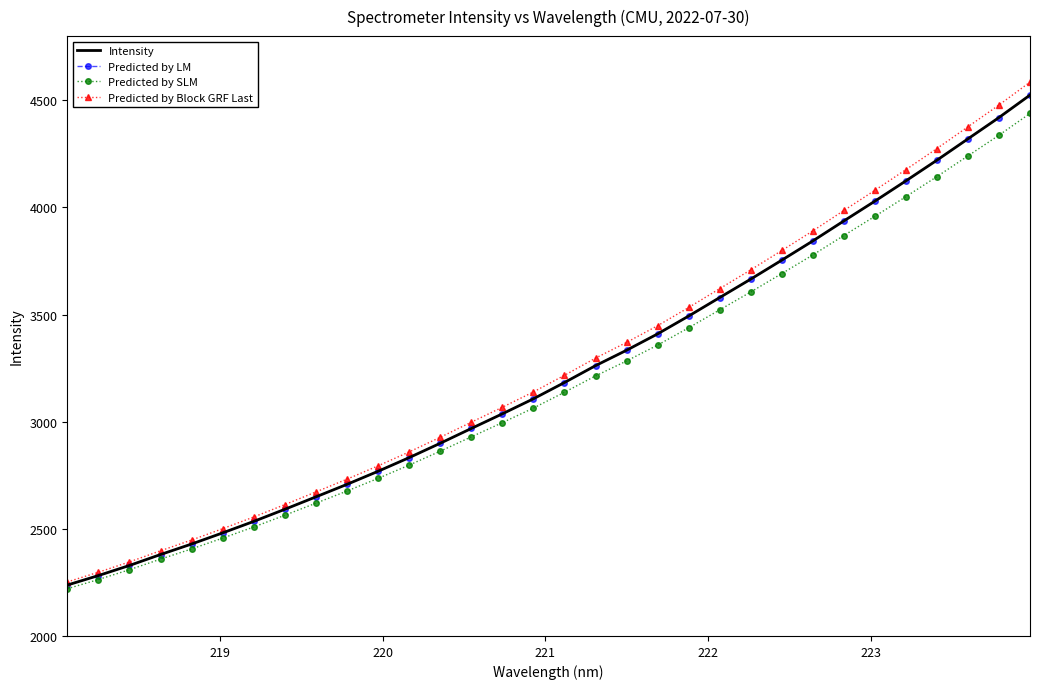

True or false: Intensity and Predicted by SLM cross at least once.

False